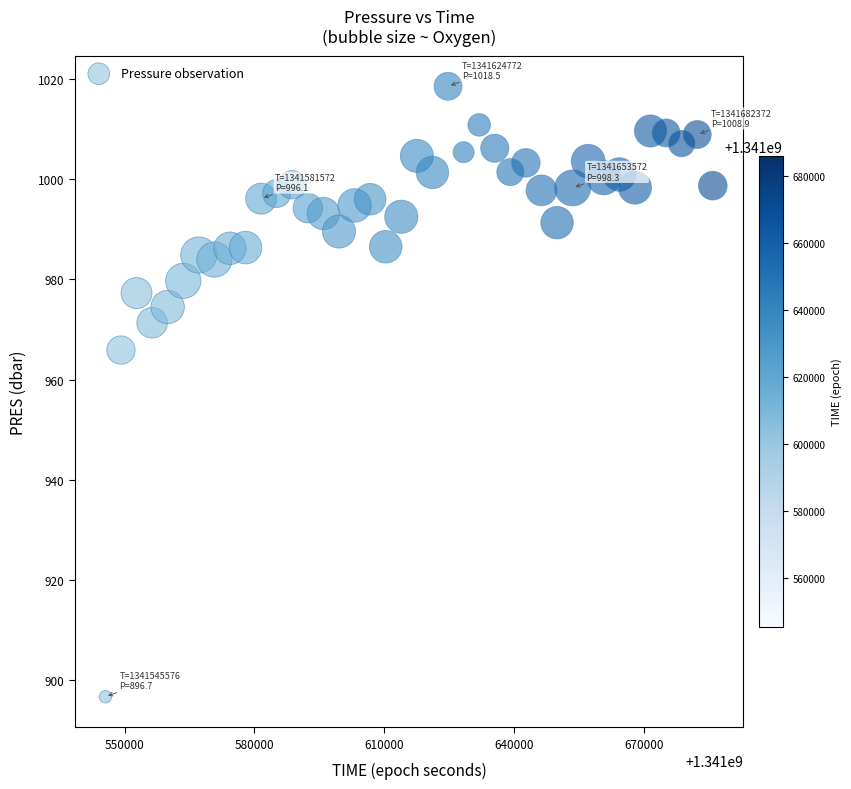

What is the range of X values (max minus min)?

140396.0